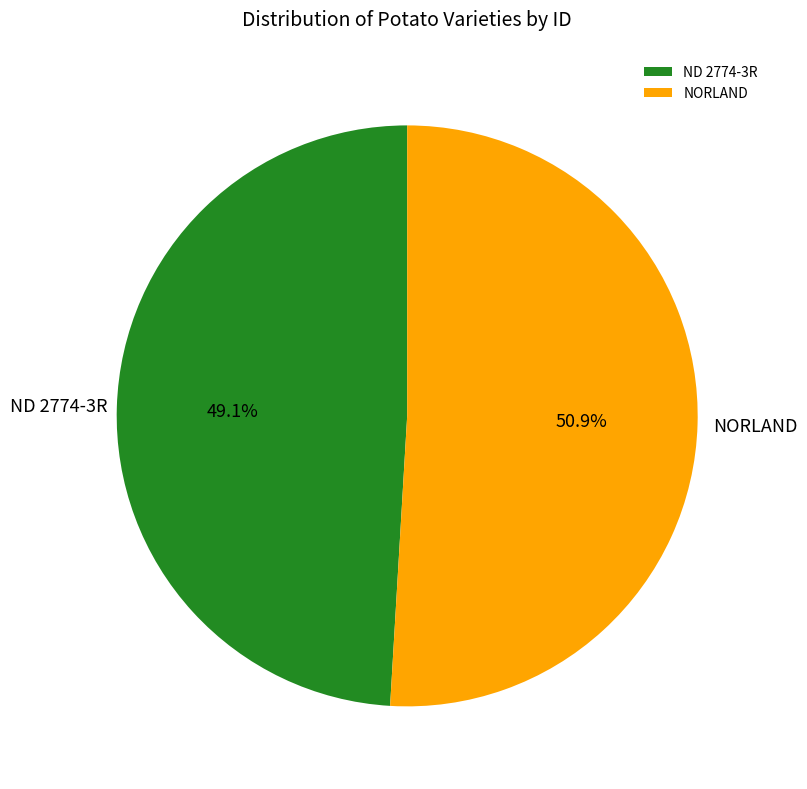

What percentage do NORLAND and ND 2774-3R together represent?

100.0%